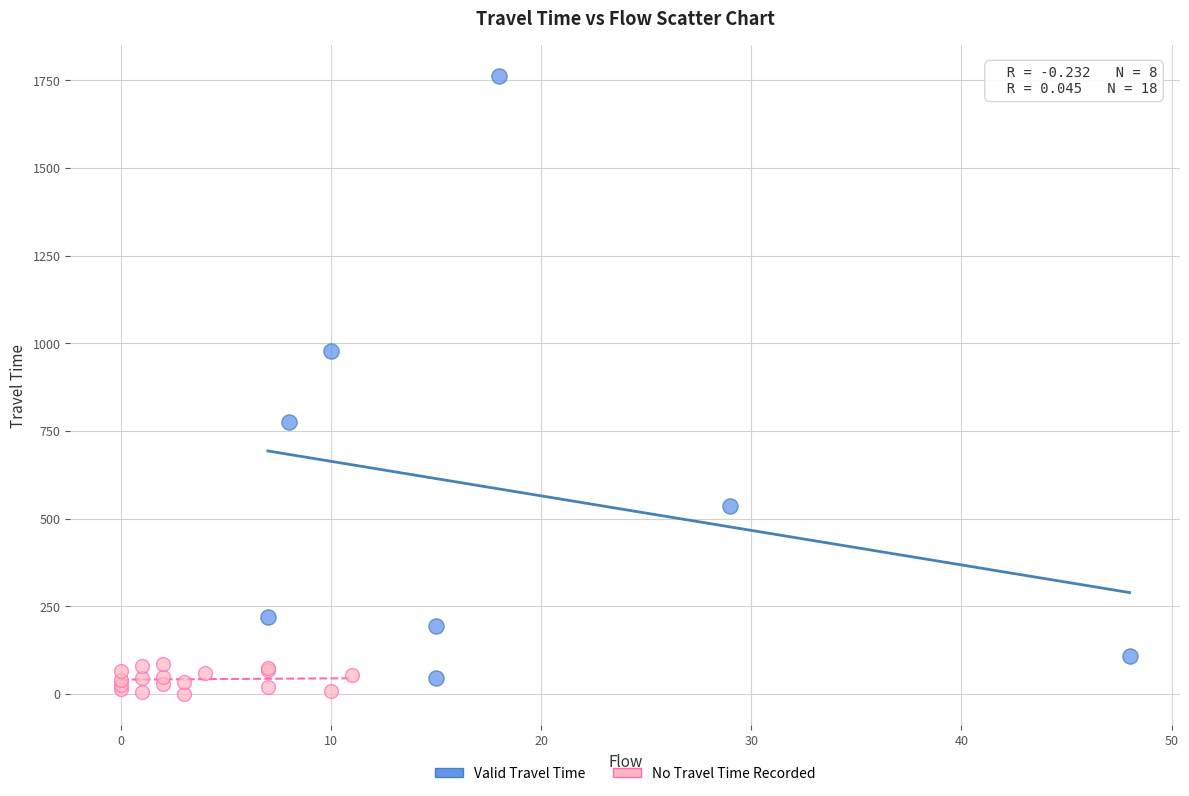

Which series contains the highest Y value?

Valid Travel Time